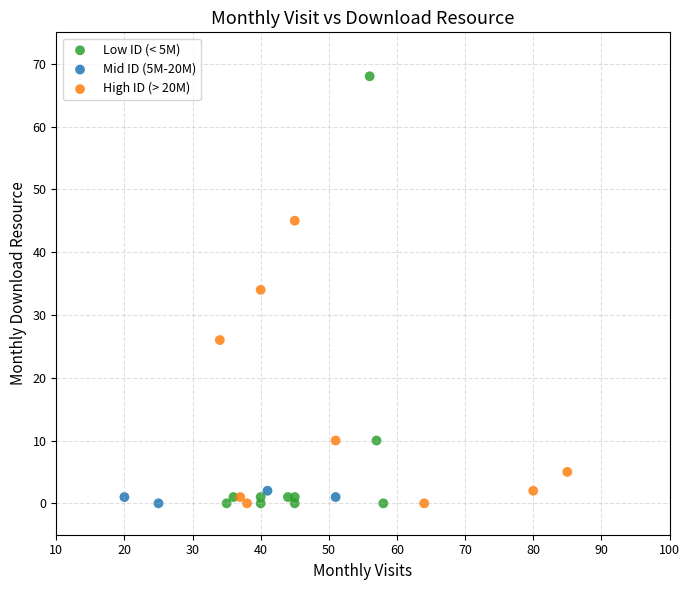

Which series has the largest Y range (max minus min)?

Low ID (< 5M)